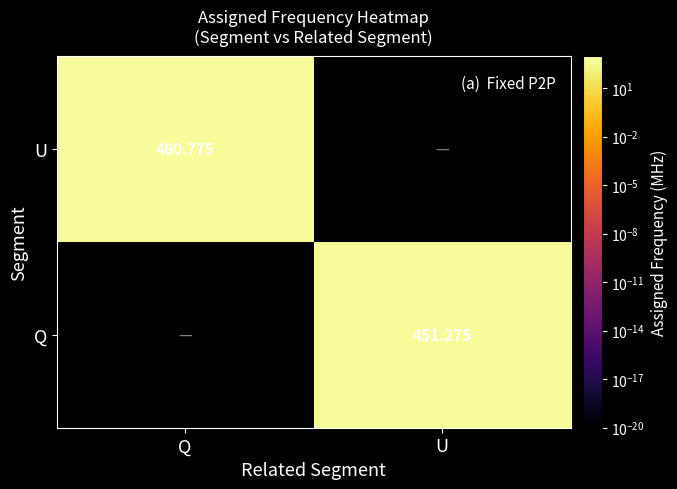

Is the value of Q at Q greater than the value of U at U?

No